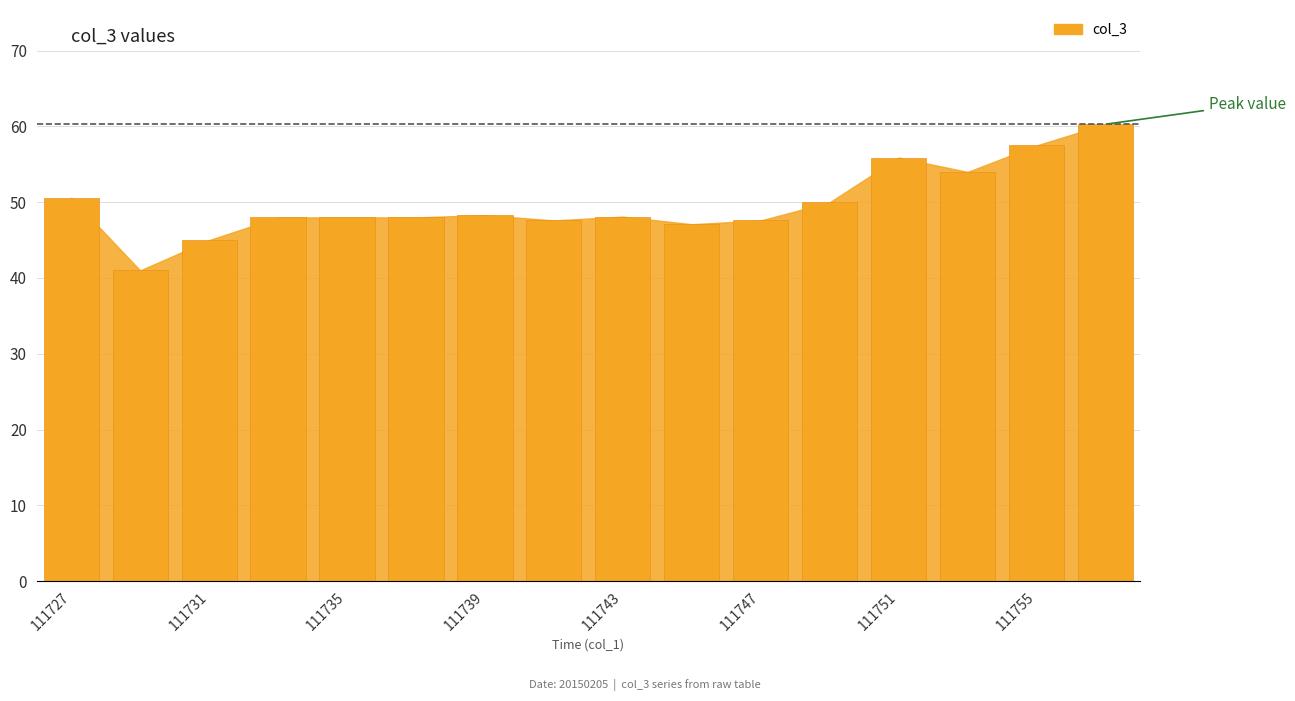

What is the value of the 2nd bar from the left?

41.0